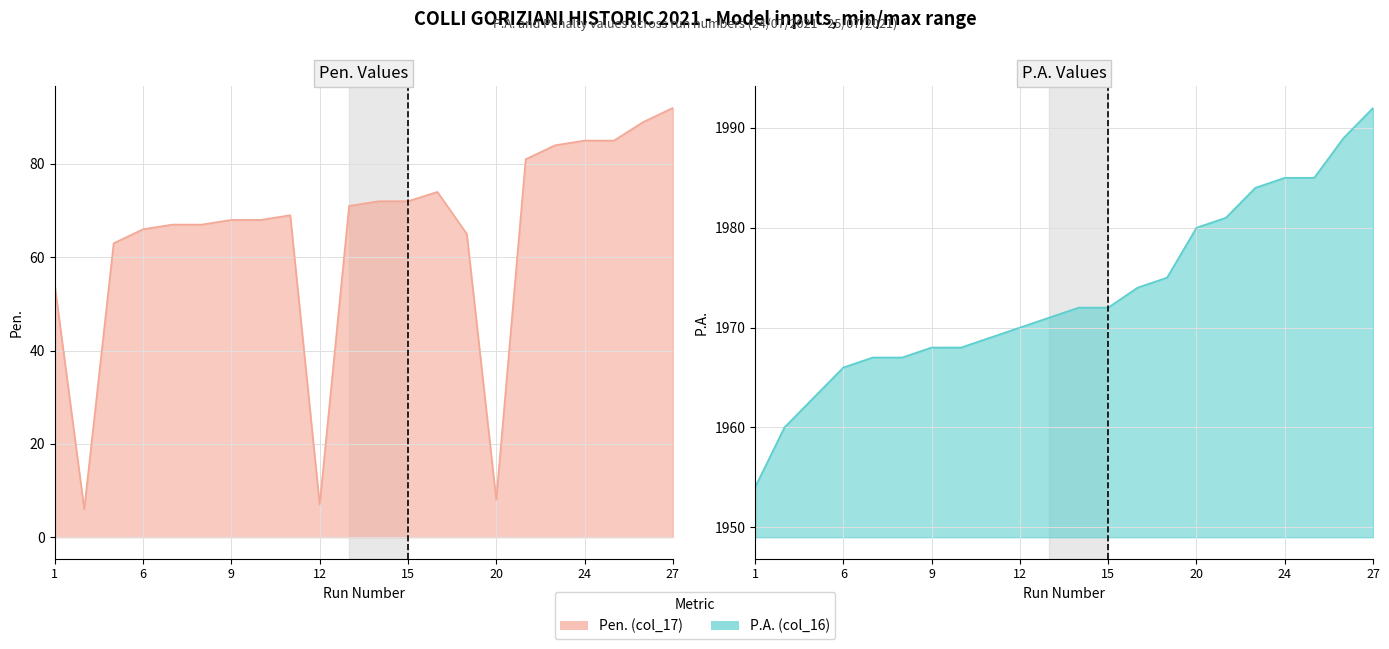

True or false: Pen. (col_17) has more than 2 interior local peaks.

False